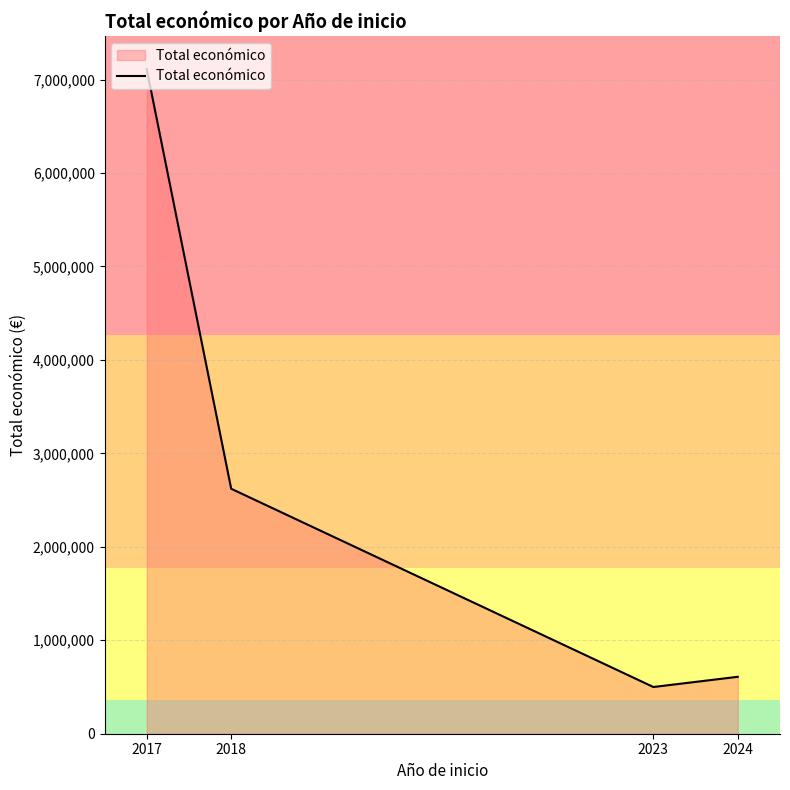

What is the change in value from 2017 to 2024?

-6501575